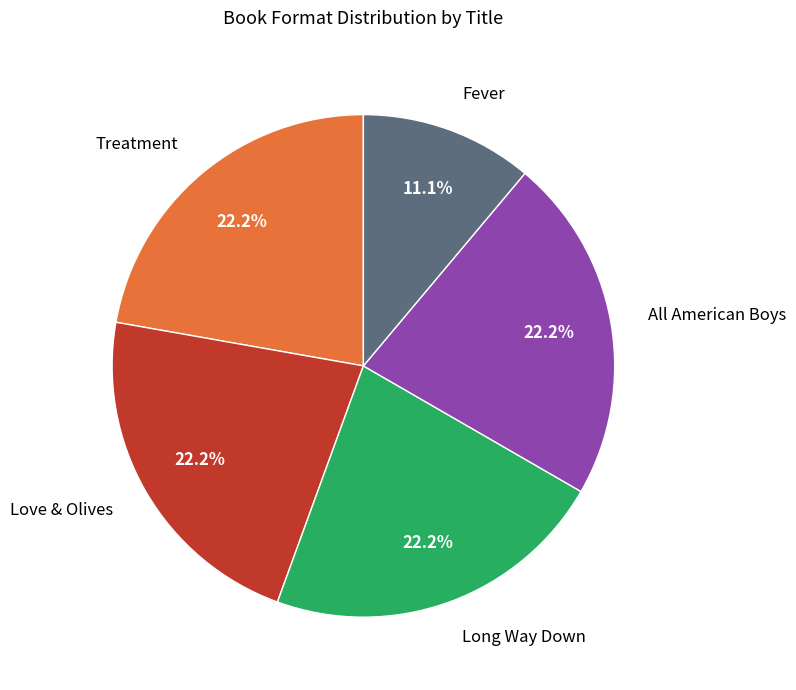

To the nearest percent, what portion does Fever represent?

11%